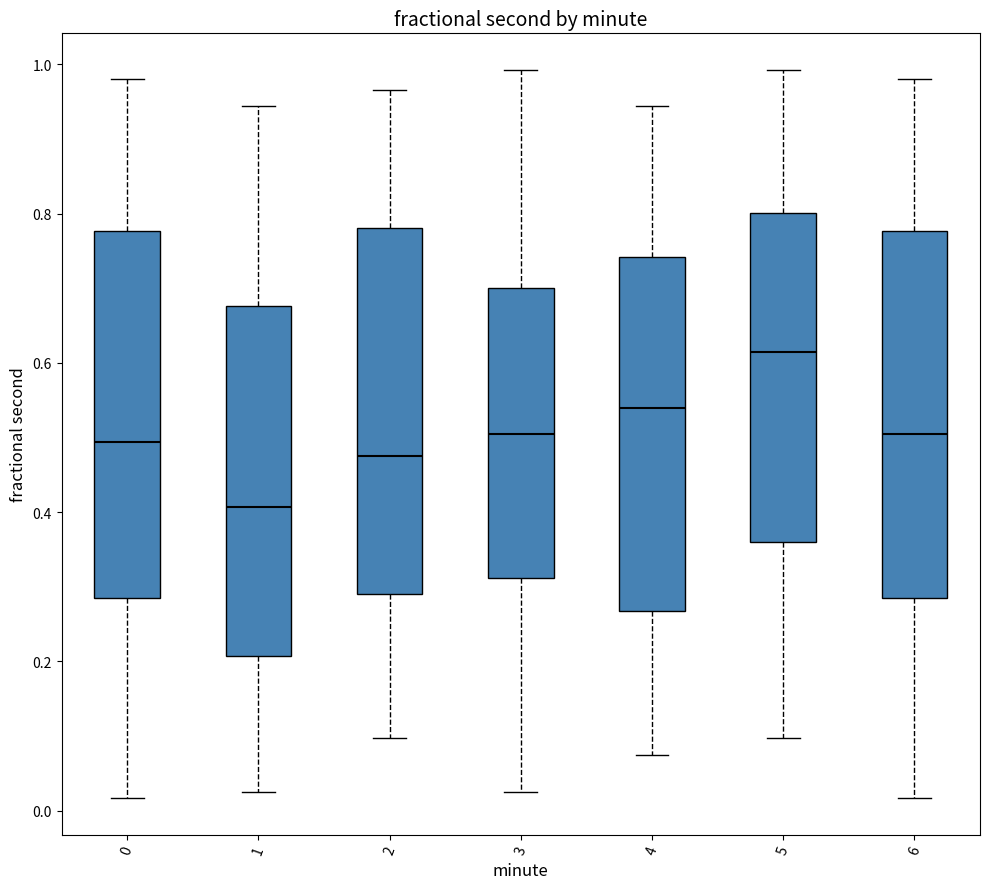

Reading left to right, read every box against the y-axis: the position of its median line, the range the box covers, and the ends of its whiskers. The values are not printed on the chart, so give them approximately, as read against the axis.

0: median 0.50, box 0.28 to 0.78, whiskers 0.02 to 0.98
1: median 0.40, box 0.20 to 0.68, whiskers 0.02 to 0.94
2: median 0.48, box 0.30 to 0.78, whiskers 0.10 to 0.96
3: median 0.50, box 0.32 to 0.70, whiskers 0.02 to 1.00
4: median 0.54, box 0.26 to 0.74, whiskers 0.08 to 0.94
5: median 0.62, box 0.36 to 0.80, whiskers 0.10 to 1.00
6: median 0.50, box 0.28 to 0.78, whiskers 0.02 to 0.98